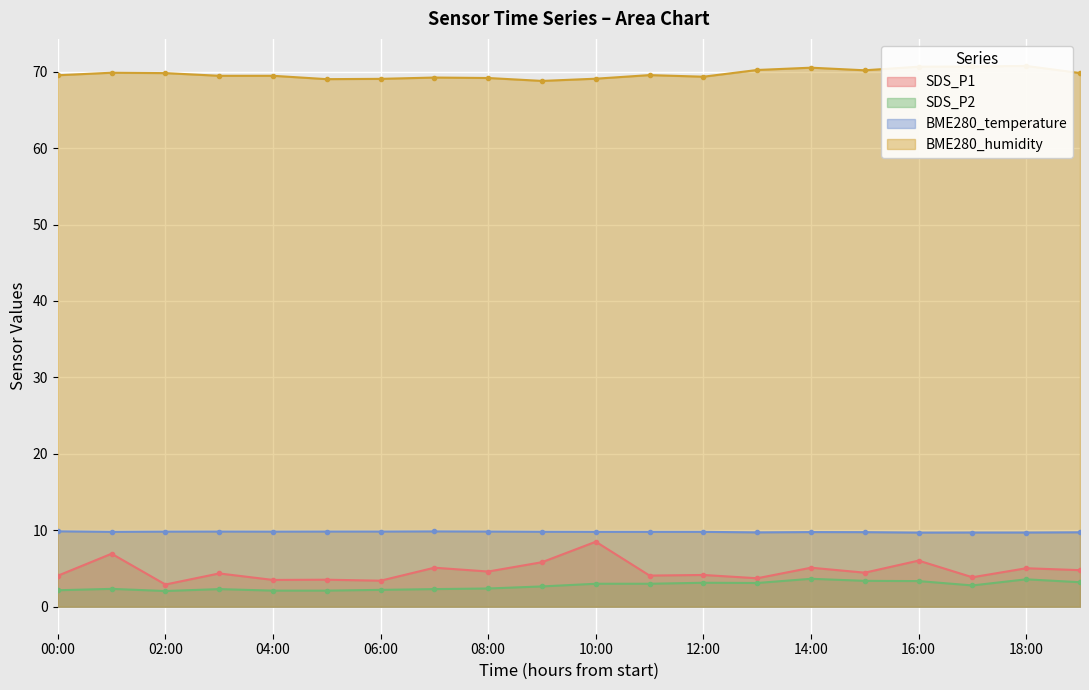

What is the value of the BME280_temperature point at the 1st from the left?

9.9